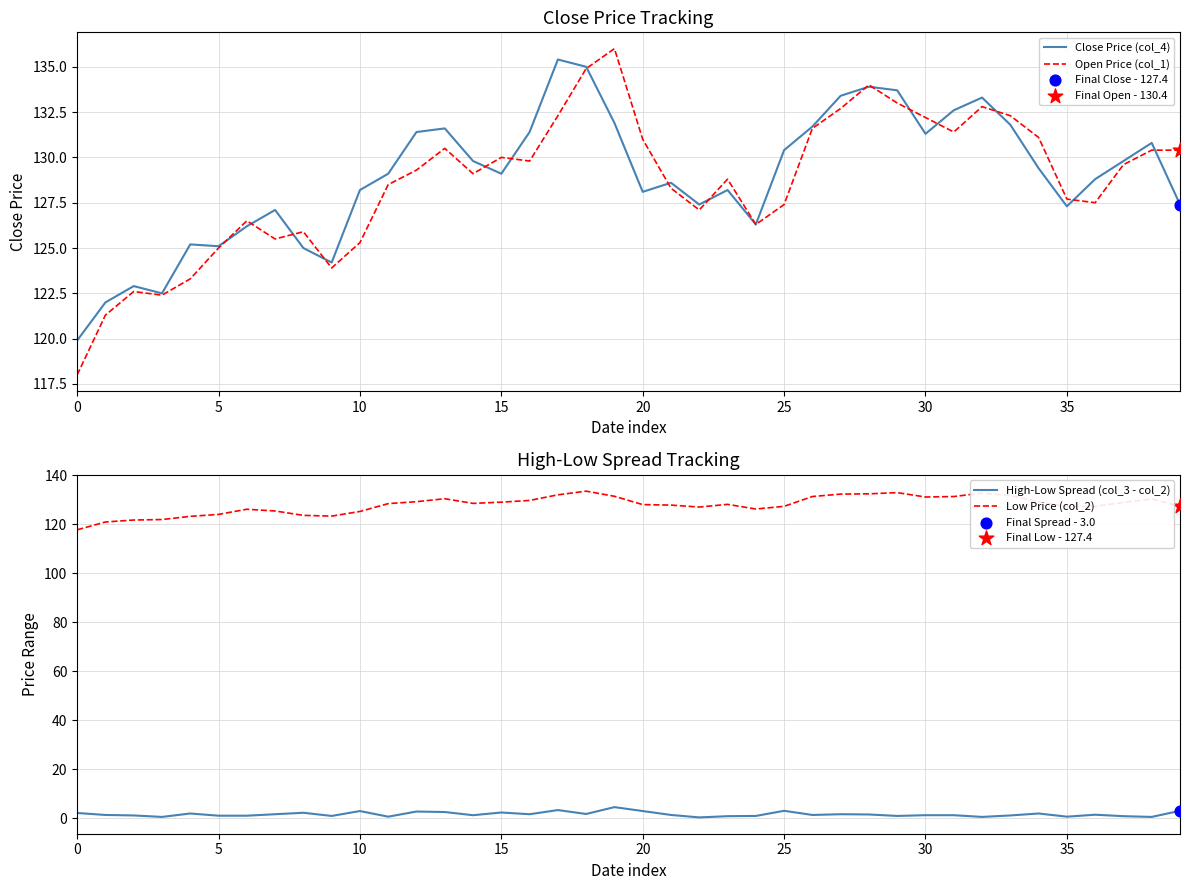

Is the value of Low Price (col_2) at 14 greater than the value of Open Price (col_1) at 0?

Yes